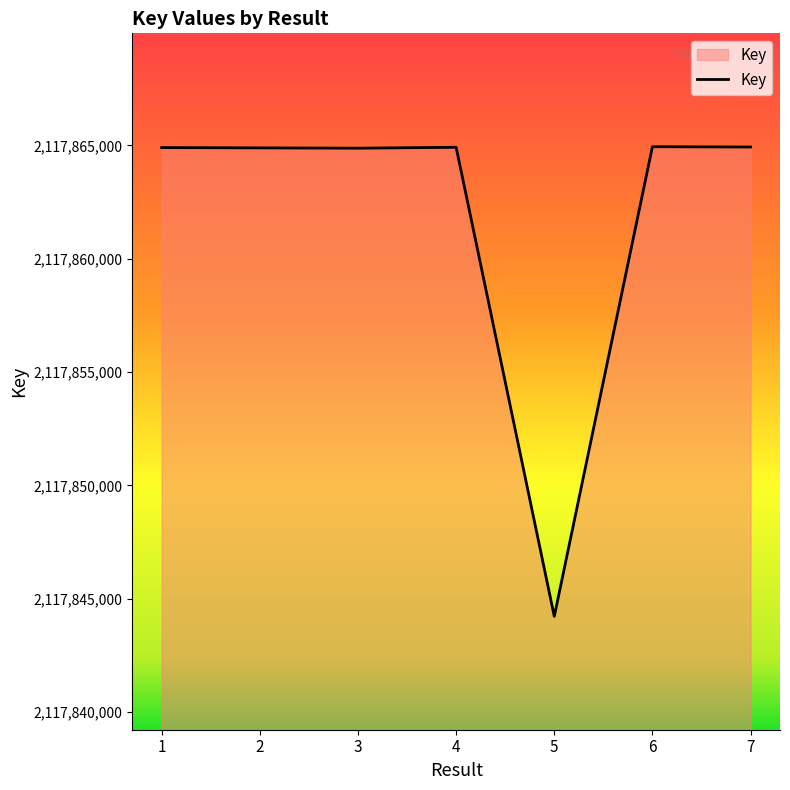

What is the difference between the values at 5 and 4?

20686